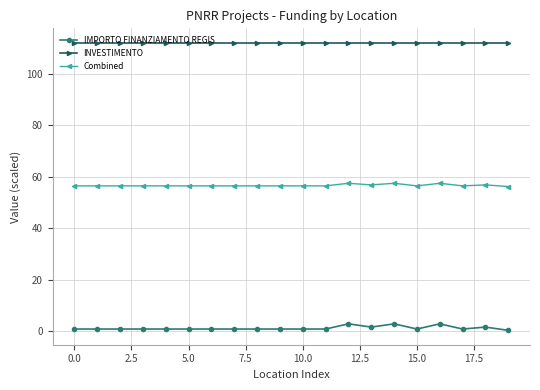

What is the value of the INVESTIMENTO point at the 6th from the left?

112.0